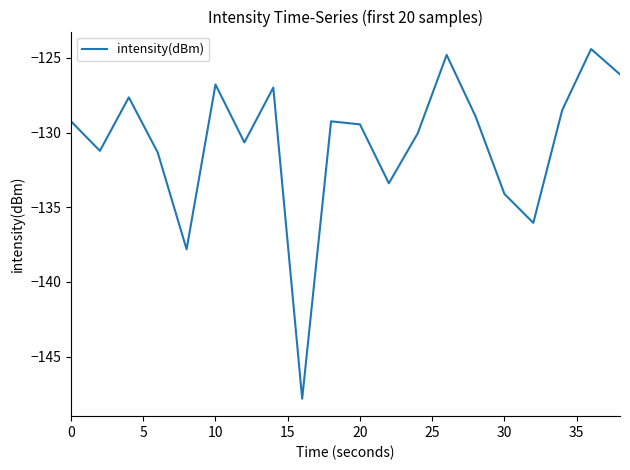

What is the difference between the maximum and minimum values?

23.4